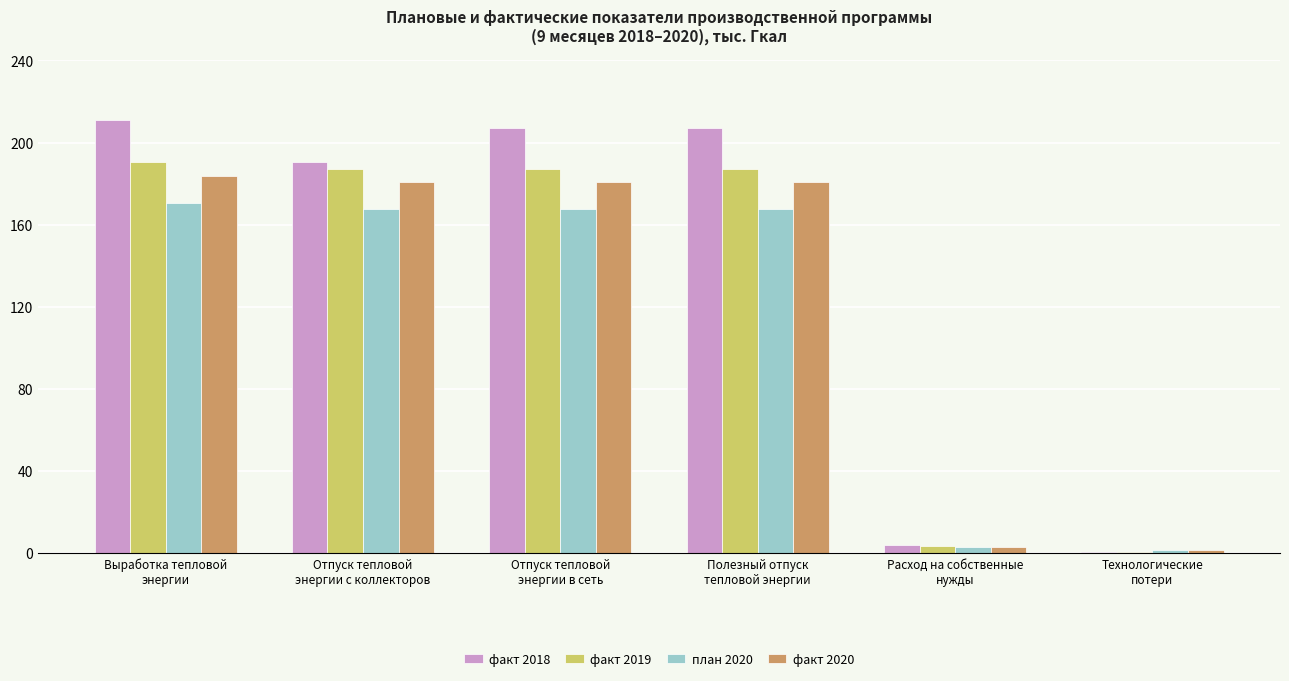

Which series has the largest total across all categories?

факт 2018